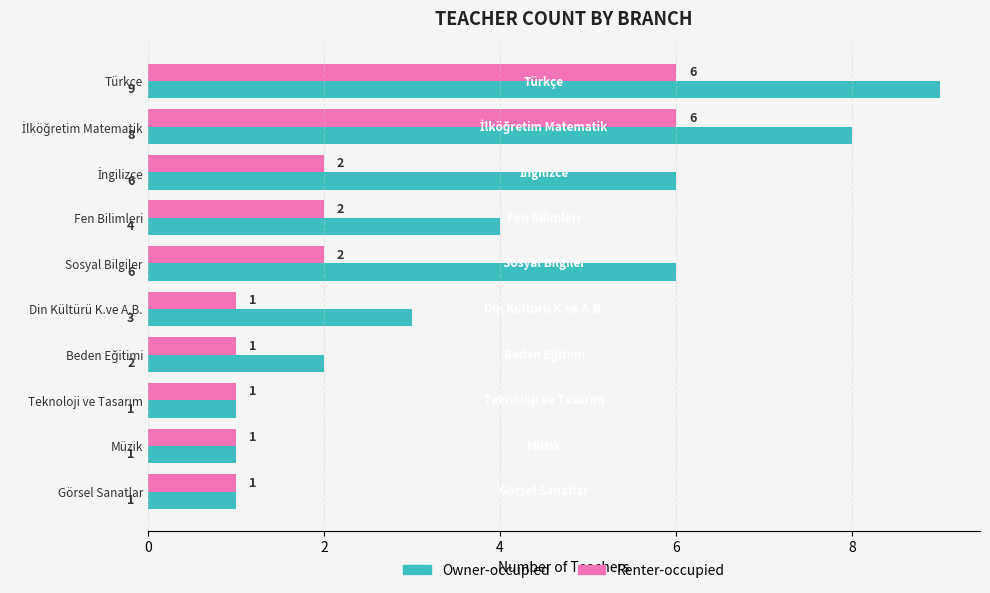

Rank the series by their average value, from lowest to highest.

Renter-occupied, Owner-occupied